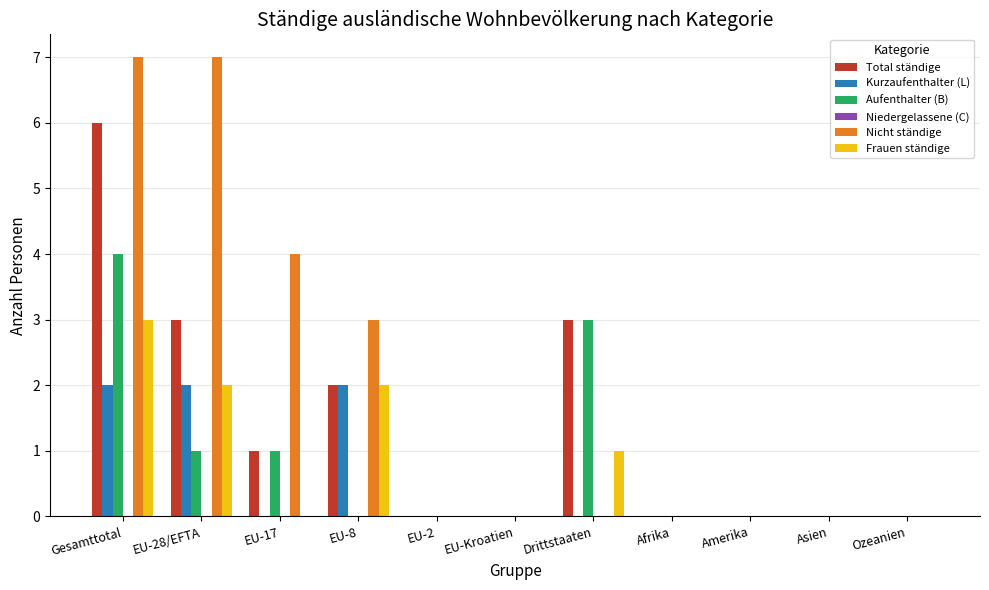

What is the average value of the Total ständige series?

1